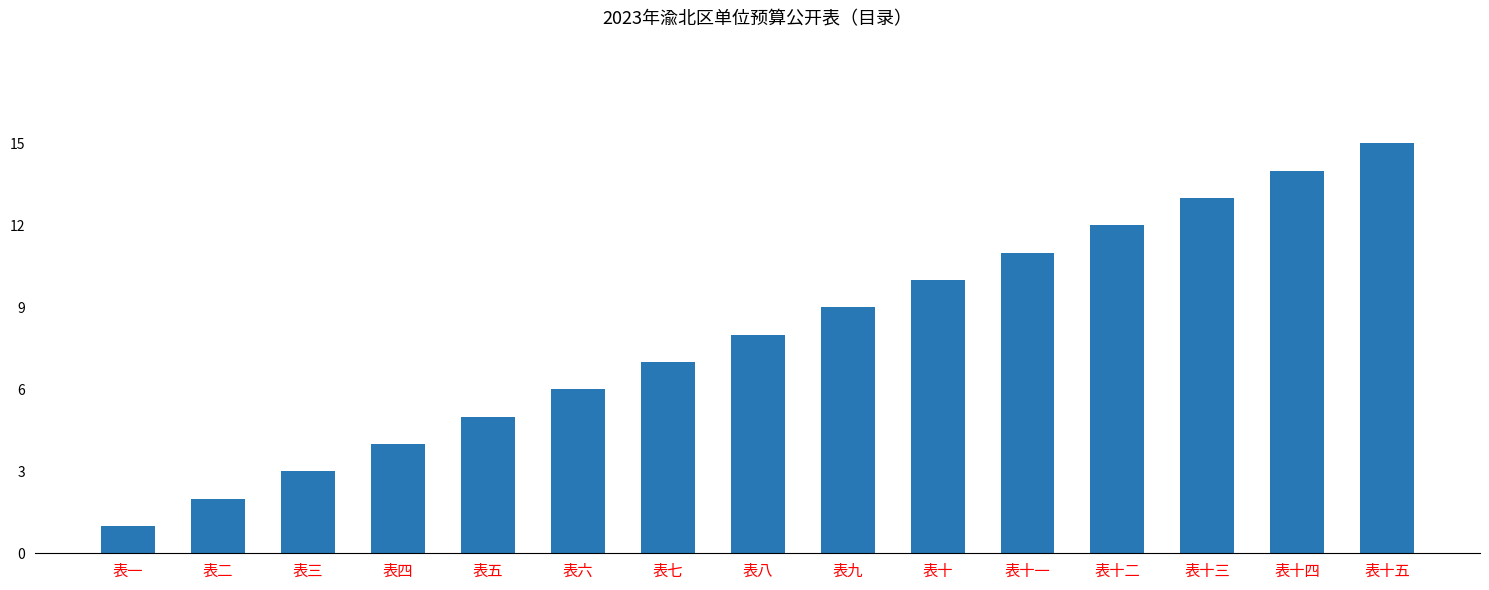

What is the change in value from 表五 to 表十二?

+7